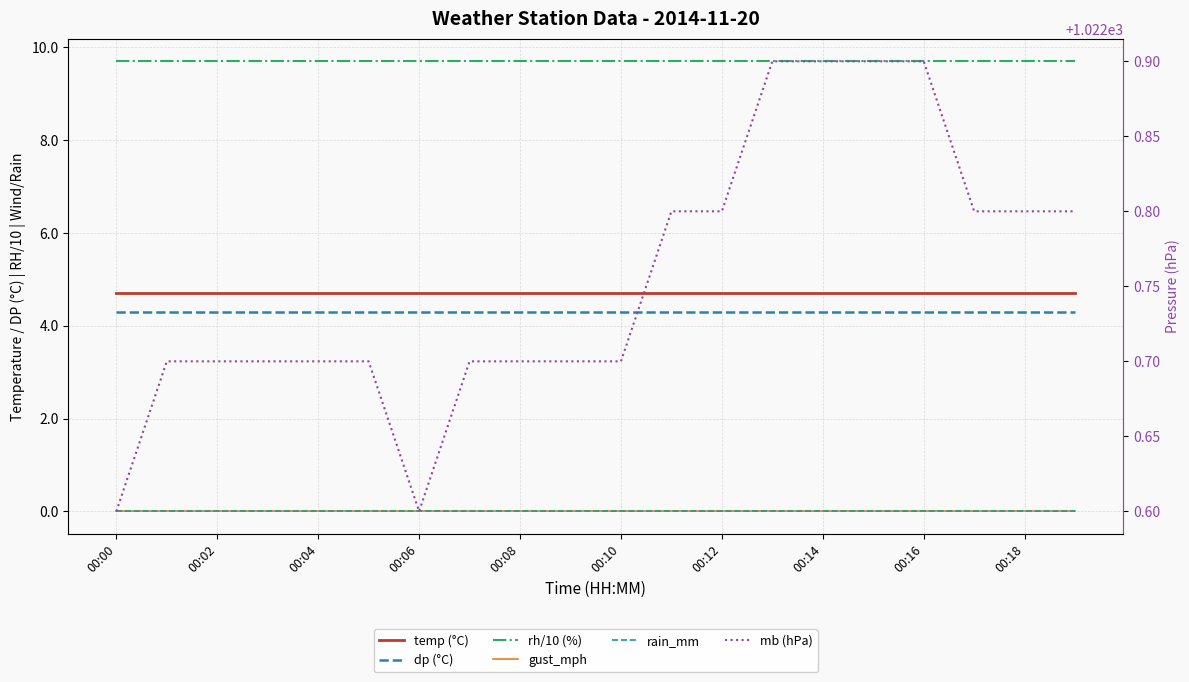

True or false: temp (°C) and dp (°C) intersect in this chart.

False